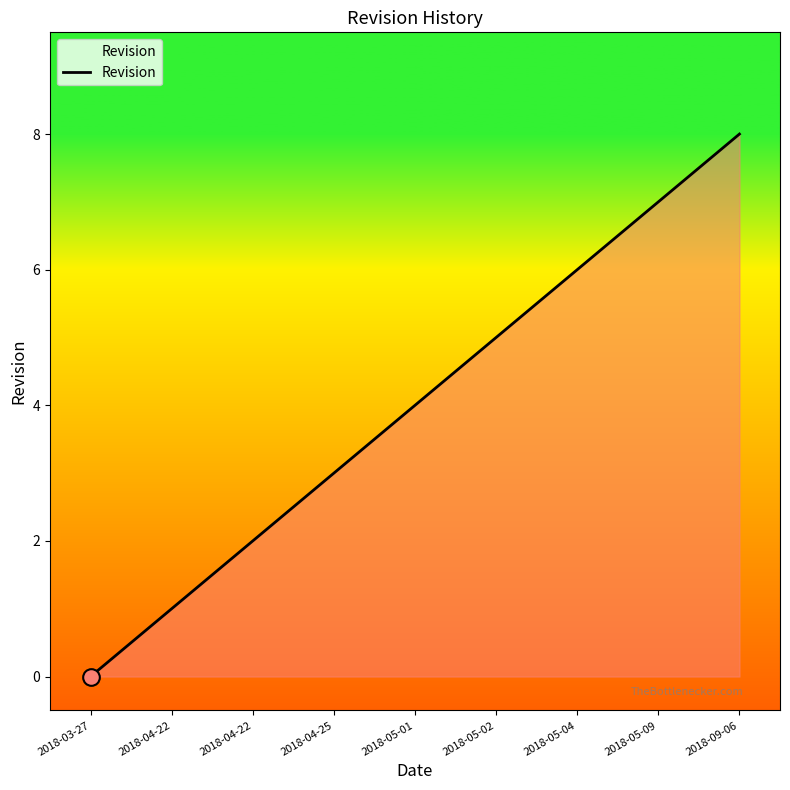

Is it true that the value at 2018-04-22 is 0?

False